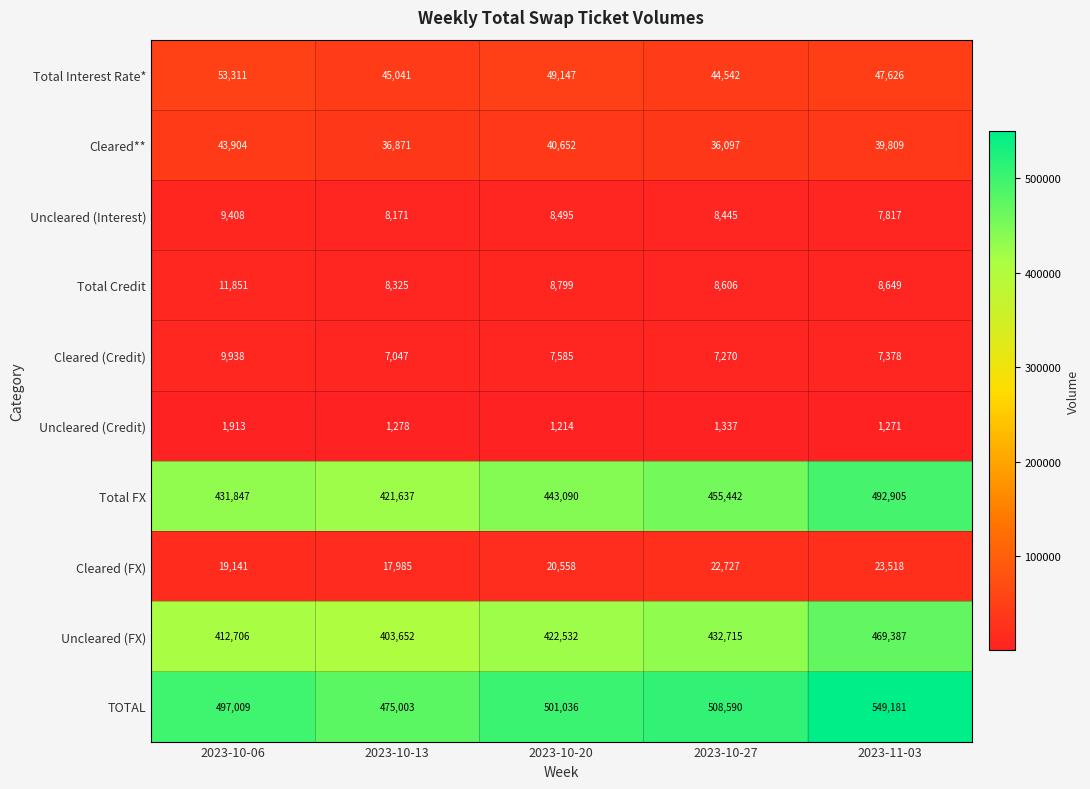

Which series has the largest range (max minus min)?

TOTAL